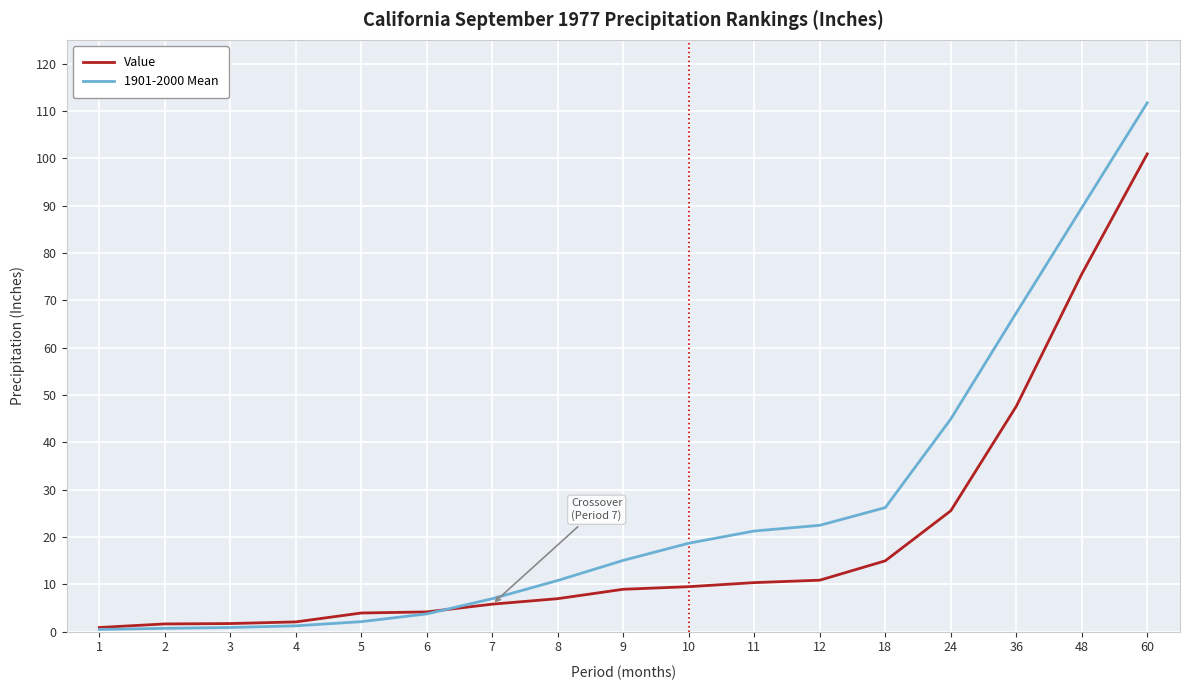

Which label corresponds to the largest value in the chart?

60